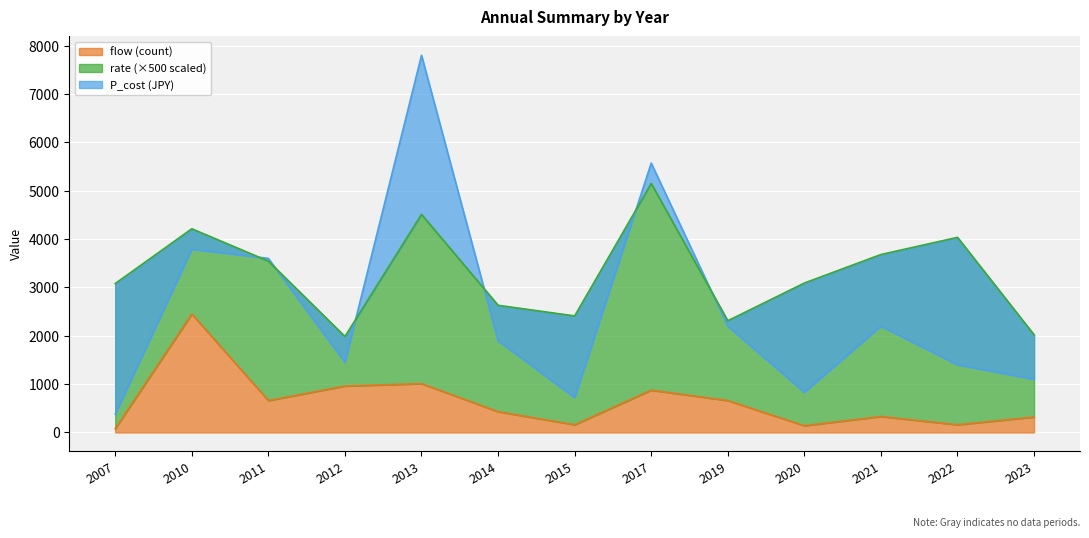

What is the value of the flow point at the 12th from the left?

160